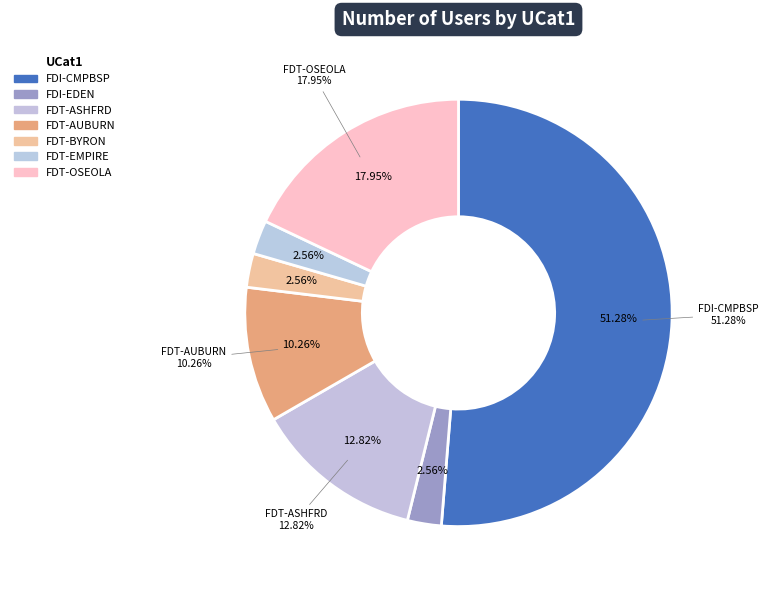

Is there a majority slice in this chart?

Yes